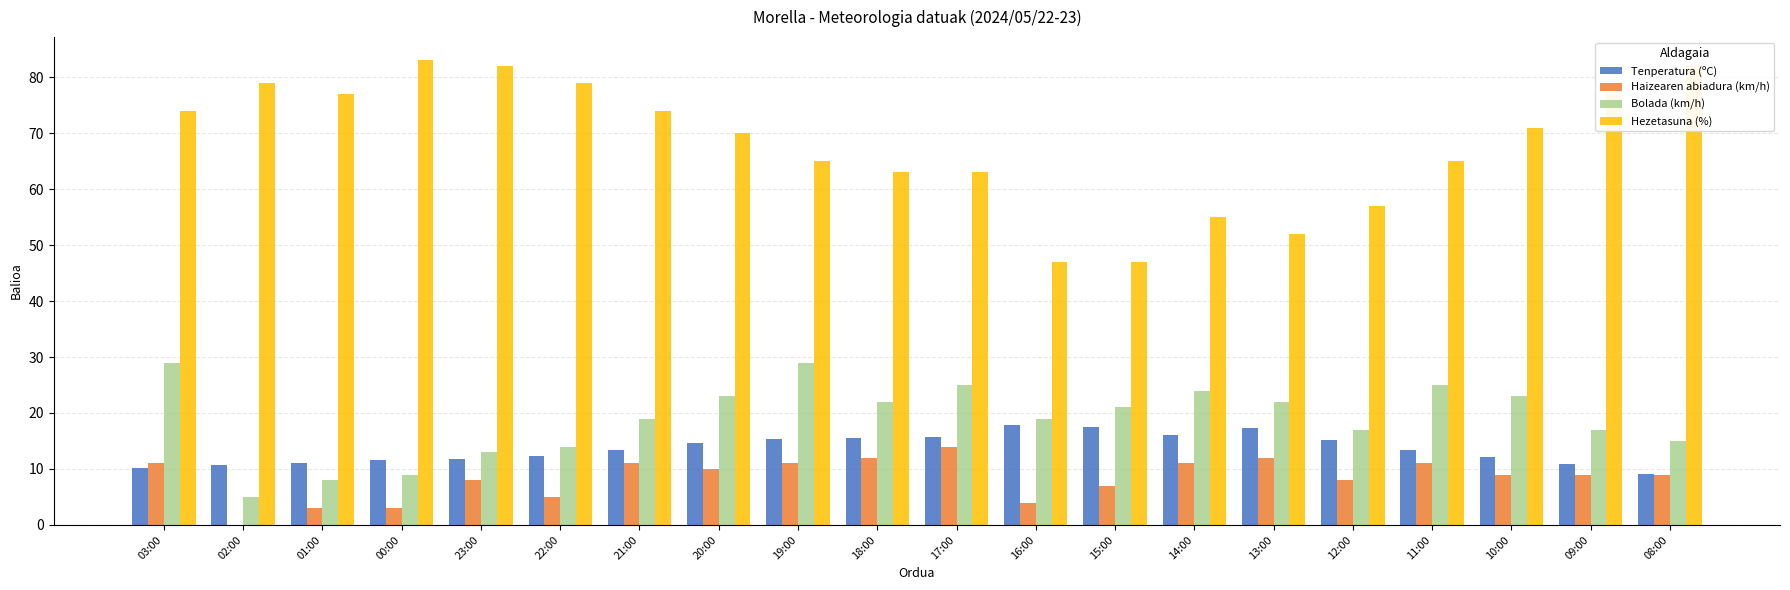

What is the total value across all series at 10:00?

115.2